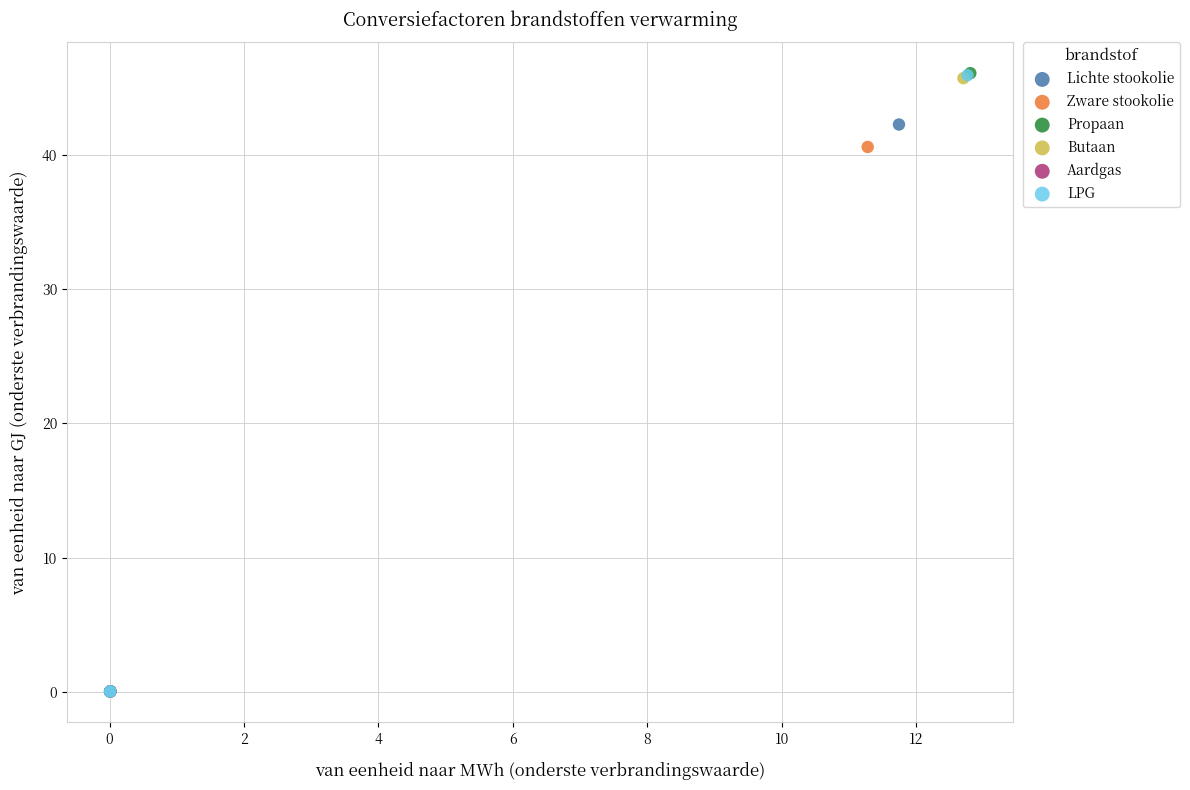

Which series has the widest spread of Y values?

Propaan